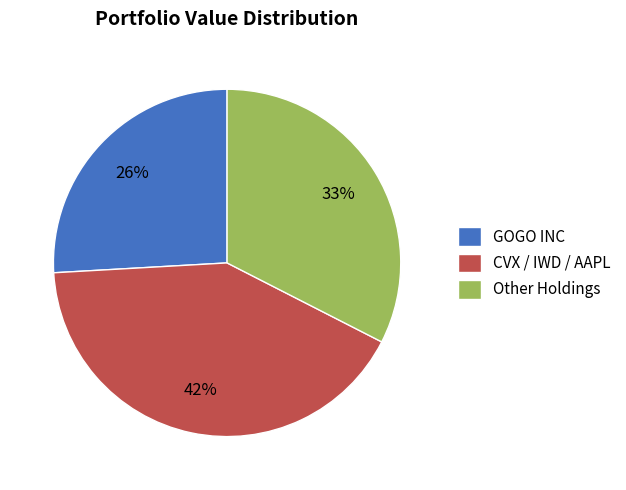

How many segments does this pie chart have?

3